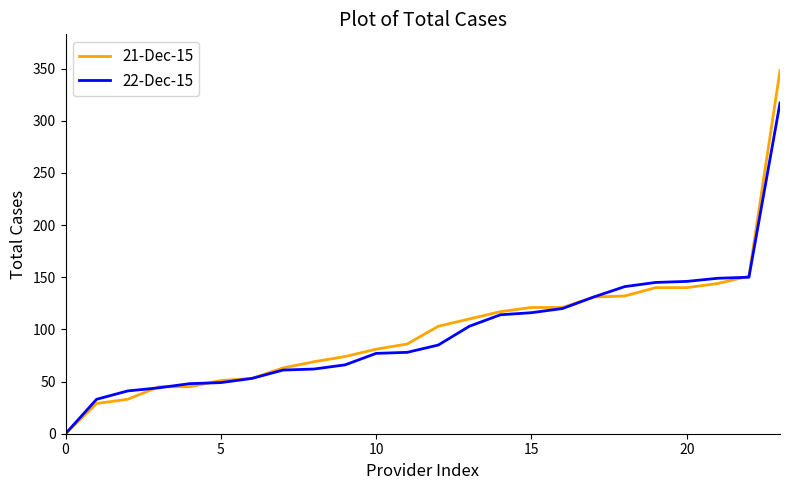

Which series has the widest spread of values?

21-Dec-15